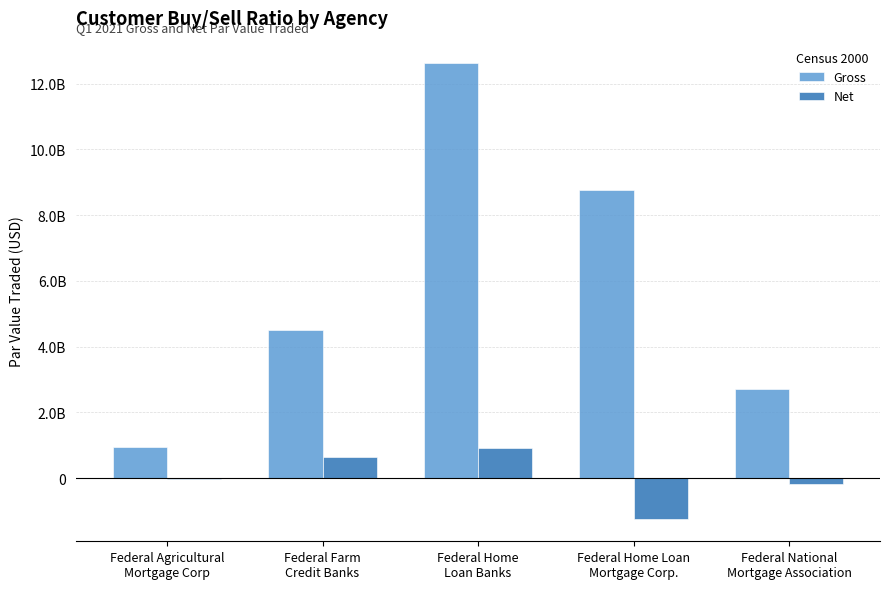

What are all the series names shown in the legend?

Gross, Net